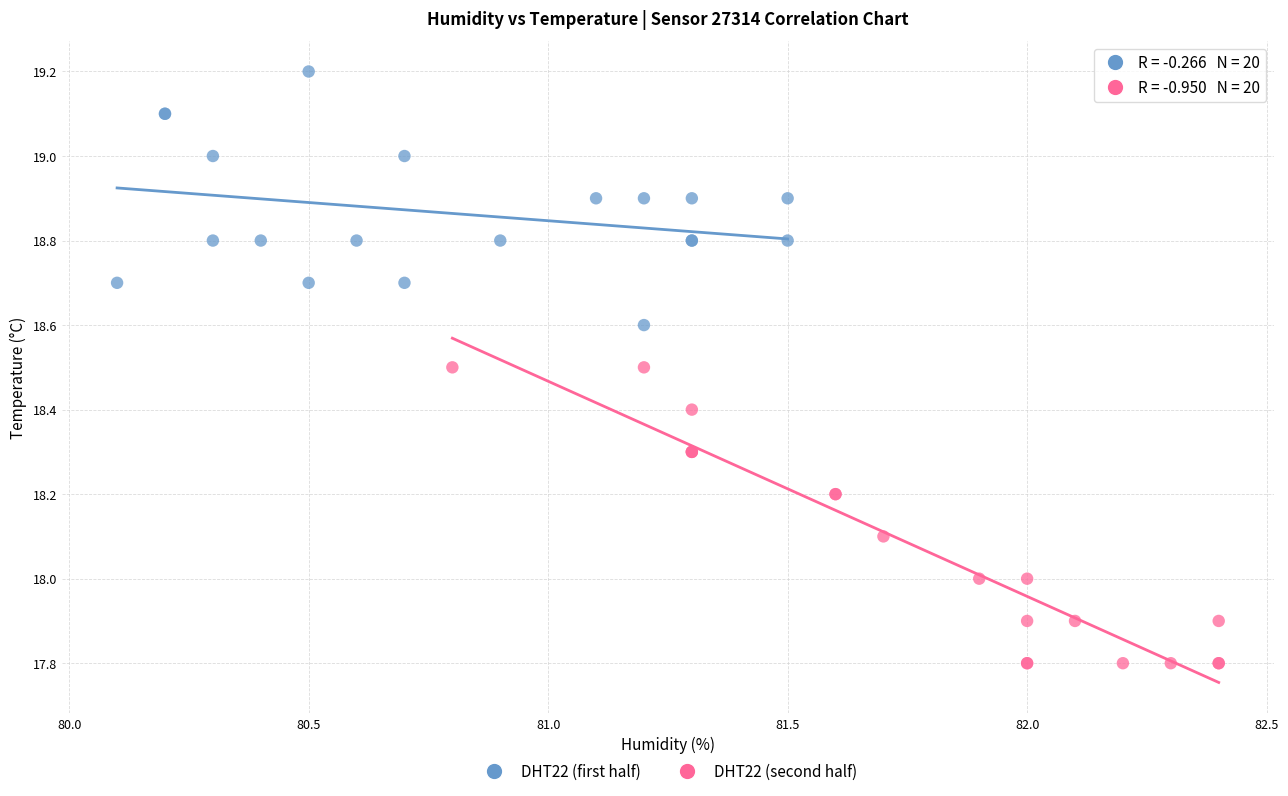

What are all the series names shown in the legend?

DHT22 (first half), DHT22 (second half)